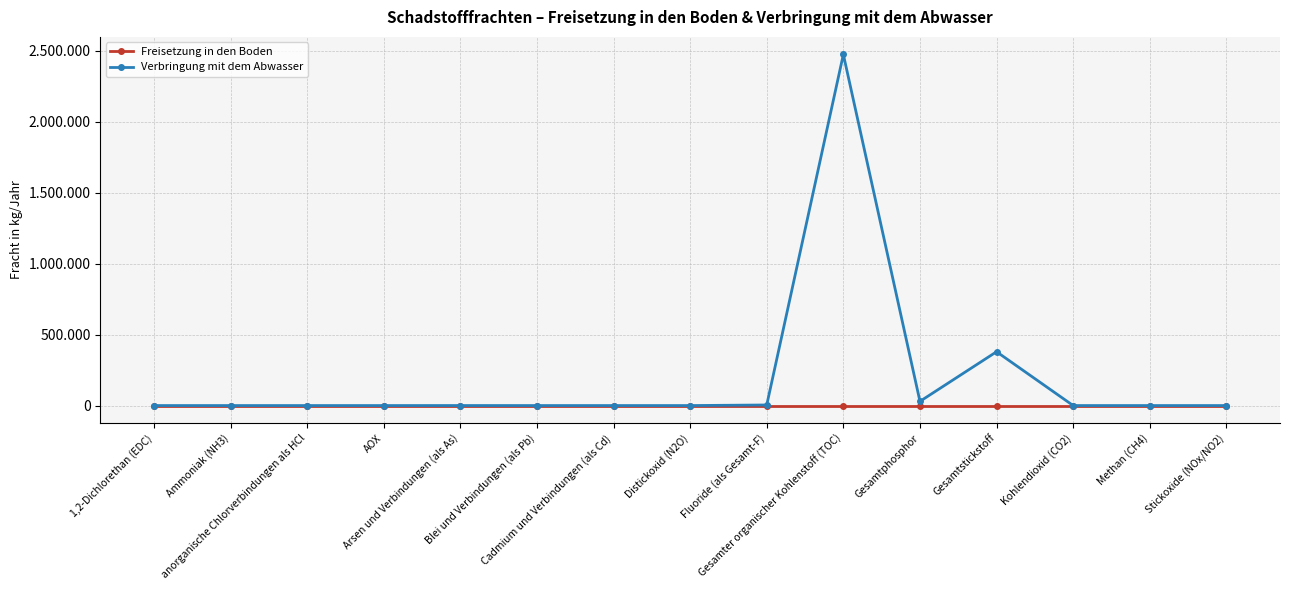

What are all the series names shown in the legend?

Freisetzung in den Boden, Verbringung mit dem Abwasser